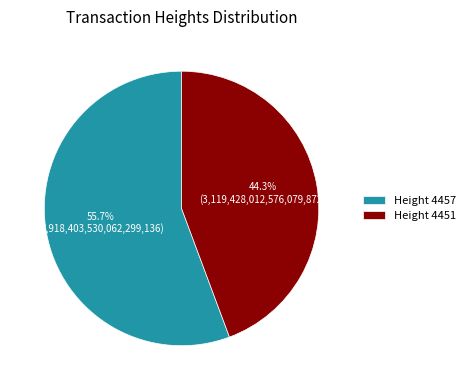

How many slices are in this pie chart?

2